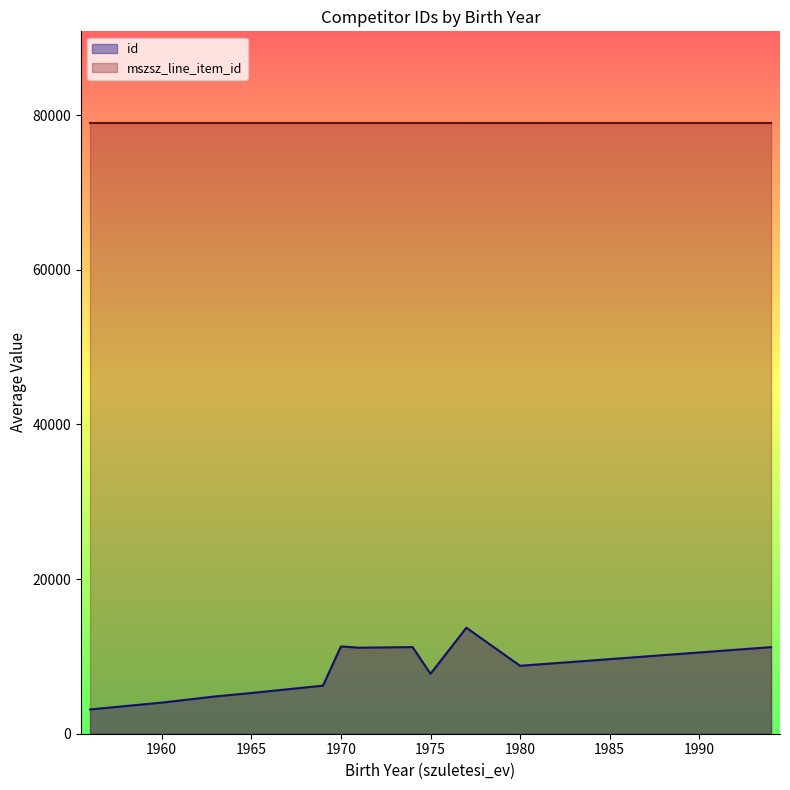

What is the maximum value shown in the chart?

78996.0